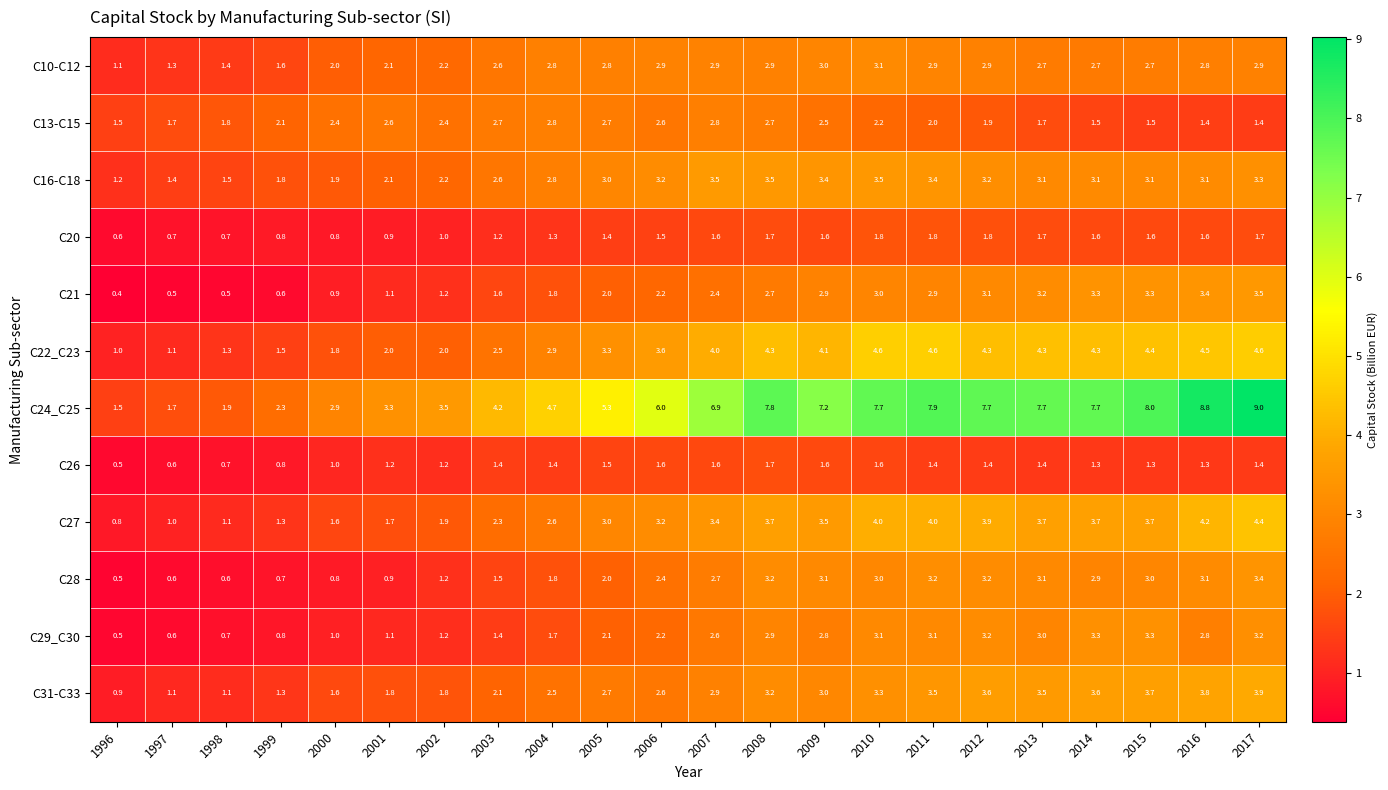

At which category is the sum across all series the highest?

2017